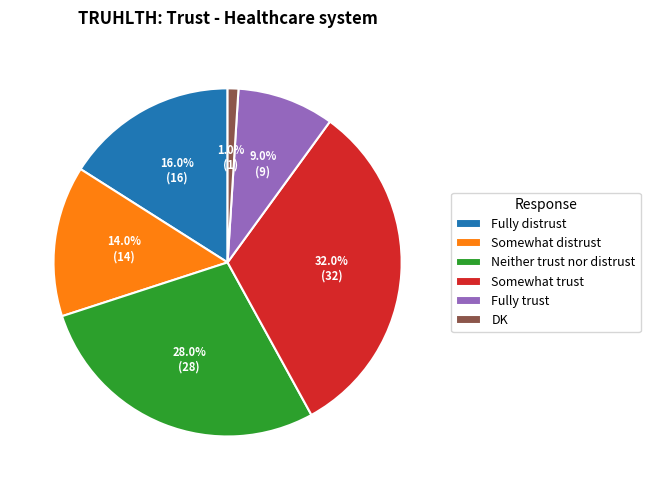

Is there a majority slice in this chart?

No